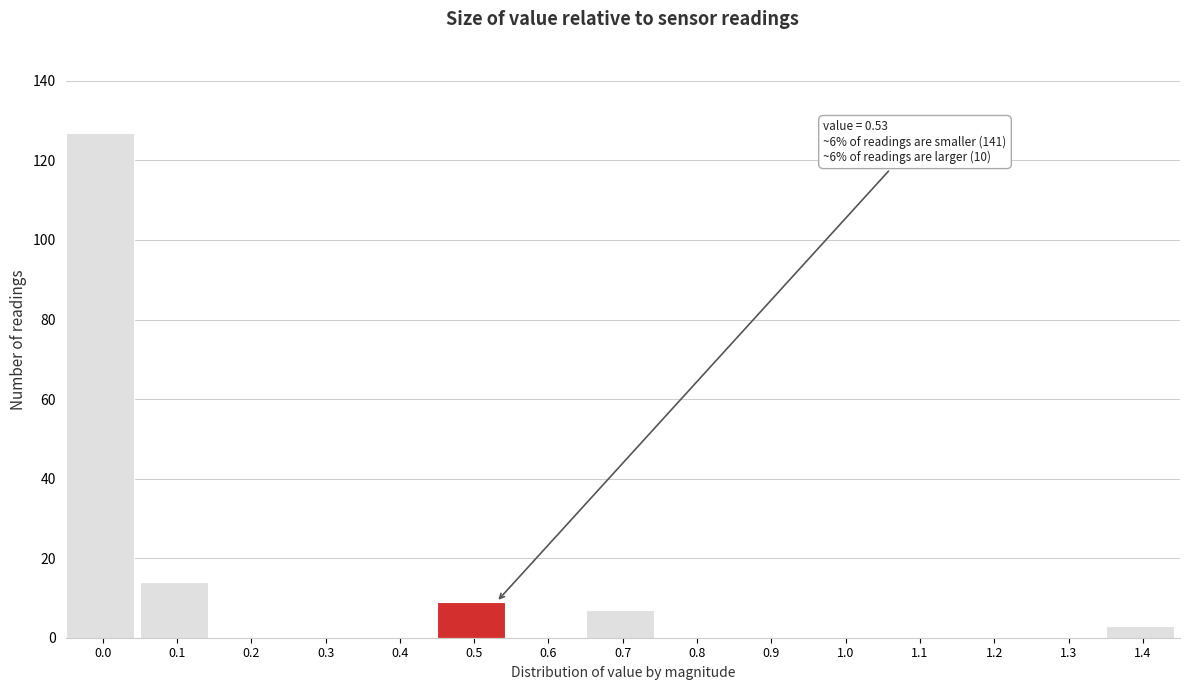

Reading left to right, what are all the values shown in this chart?

0.0=127	0.1=14	0.2=0	0.3=0	0.4=0	0.5=9	0.6=0	0.7=7	0.8=0	0.9=0	1.0=0	1.1=0	1.2=0	1.3=0	1.4=3